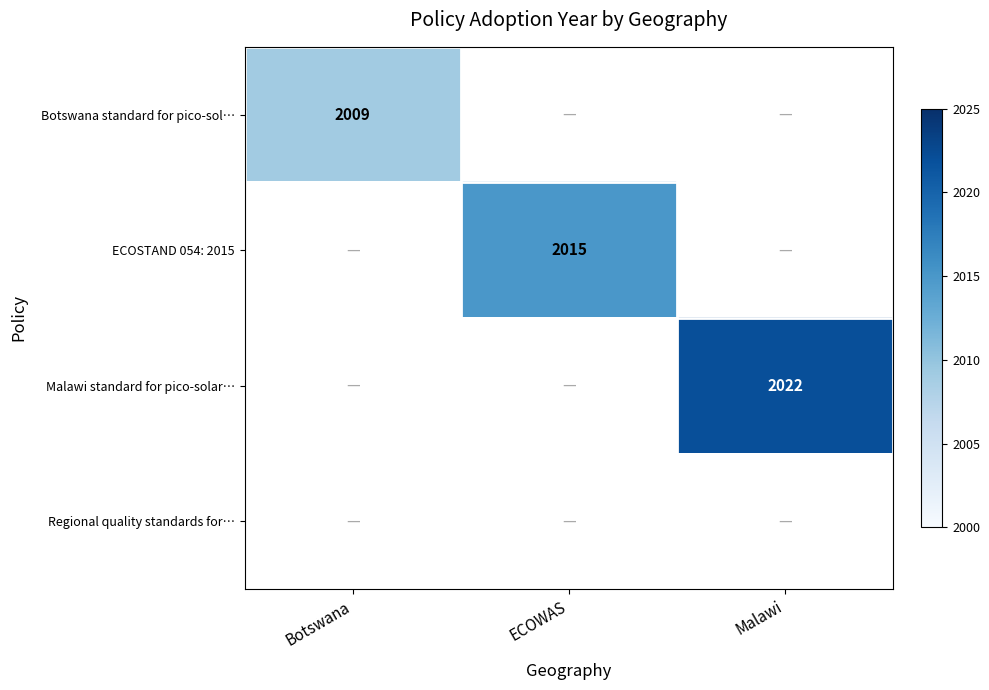

The ECOSTAND 054: 2015 series shows 3535 at ECOWAS. True or false?

False